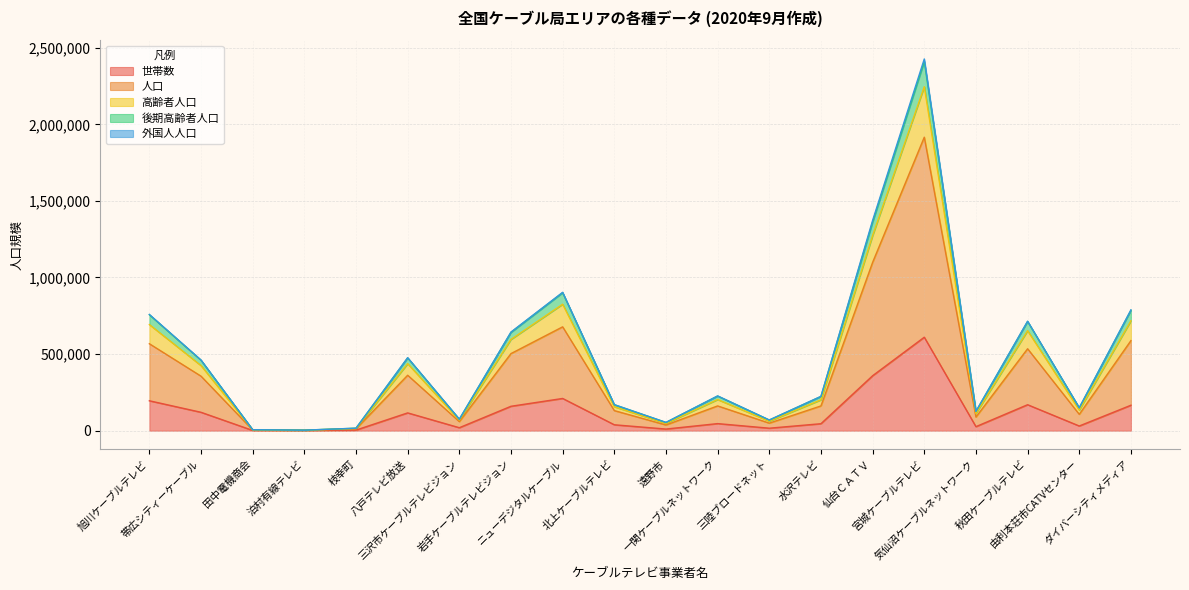

True or false: 人口 and 後期高齢者人口 cross at least once.

False